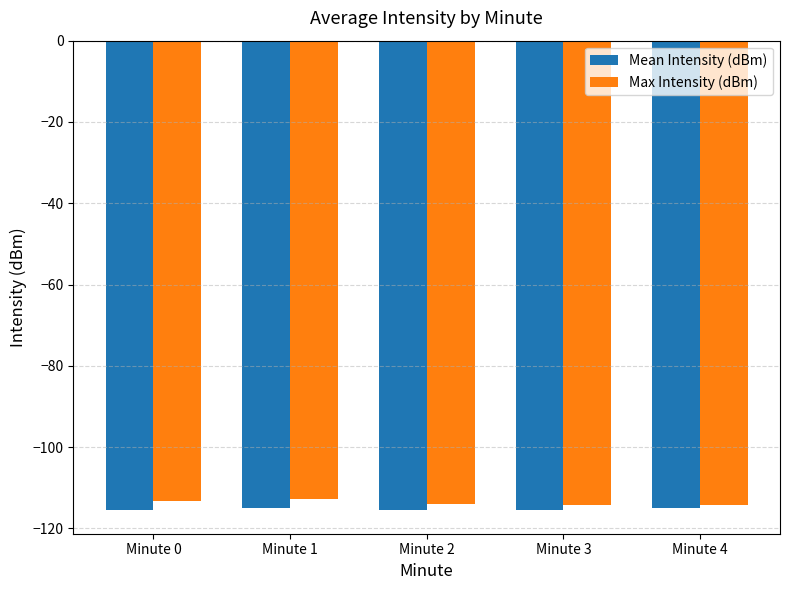

What is the approximate value of Max Intensity (dBm) at Minute 4?

-114.2